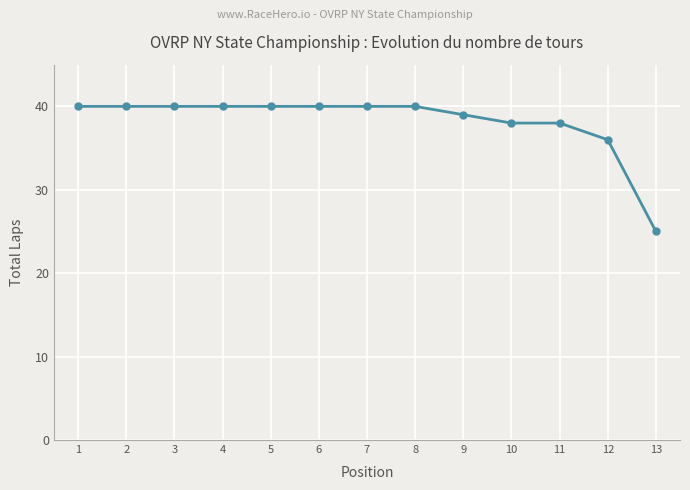

What is the sum of all values?

496